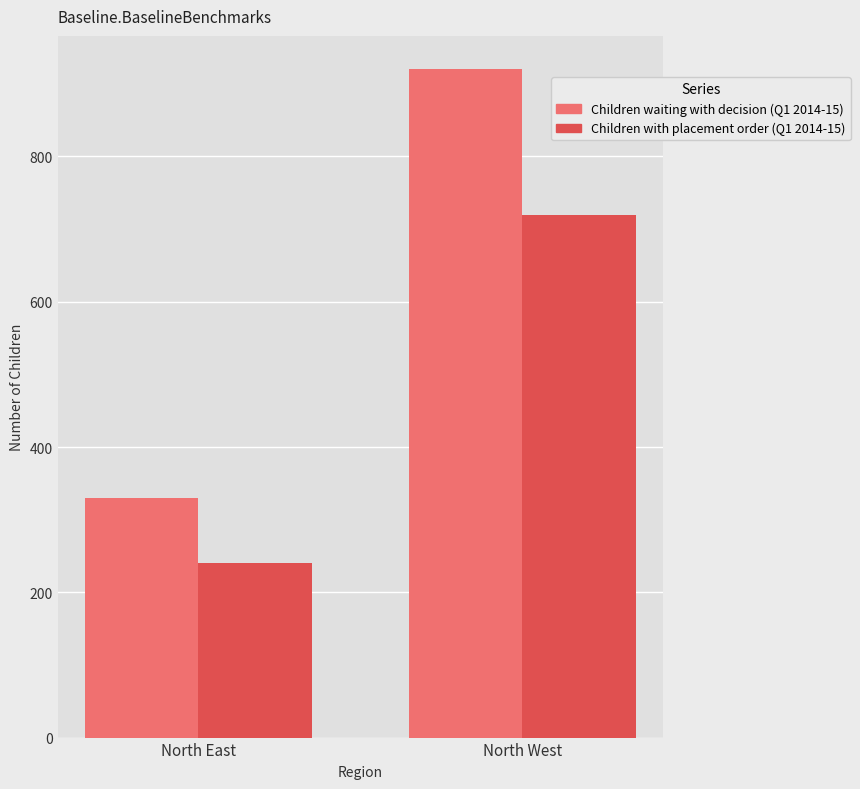

How many groups of bars are there?

2